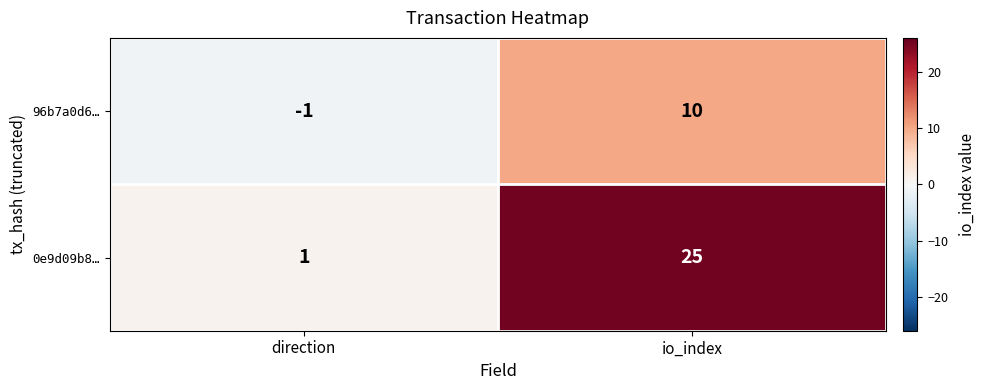

The 96b7a0d6… series shows -2 at direction. True or false?

False